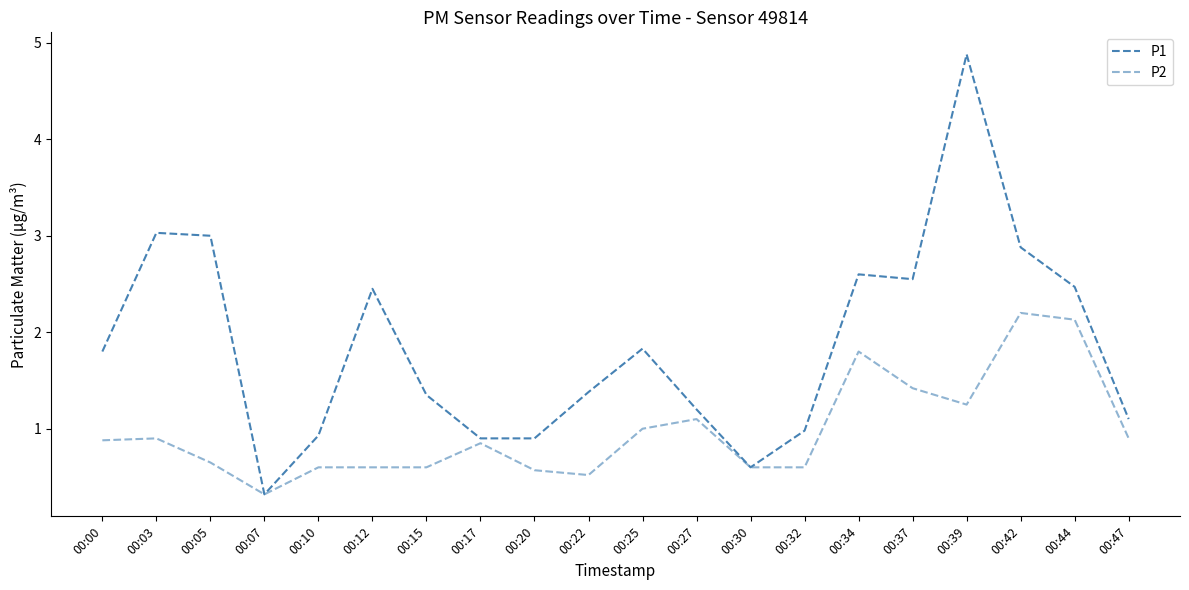

True or false: P2 and P1 intersect in this chart.

False